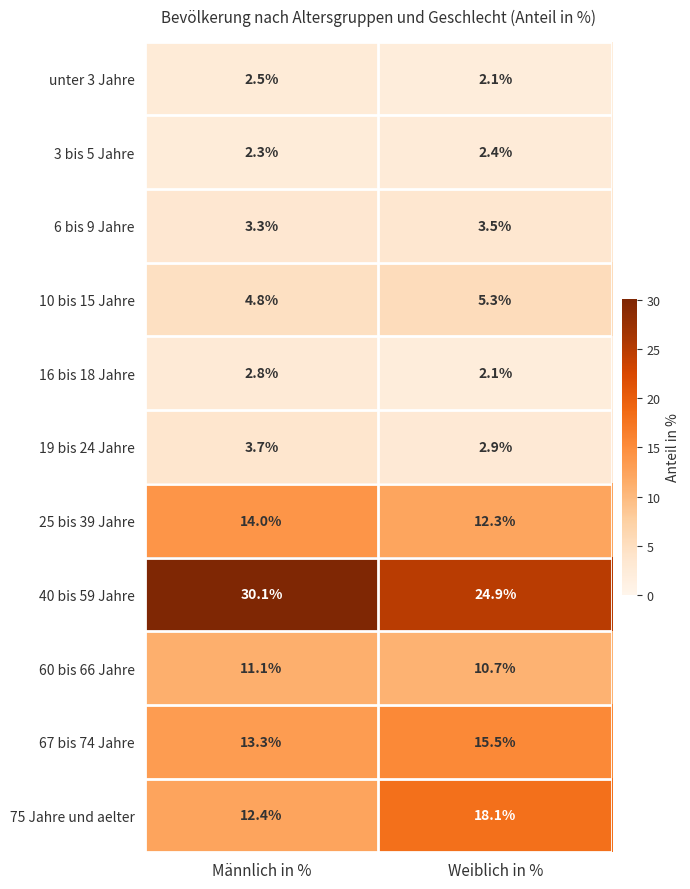

Count the number of categories in the chart.

2